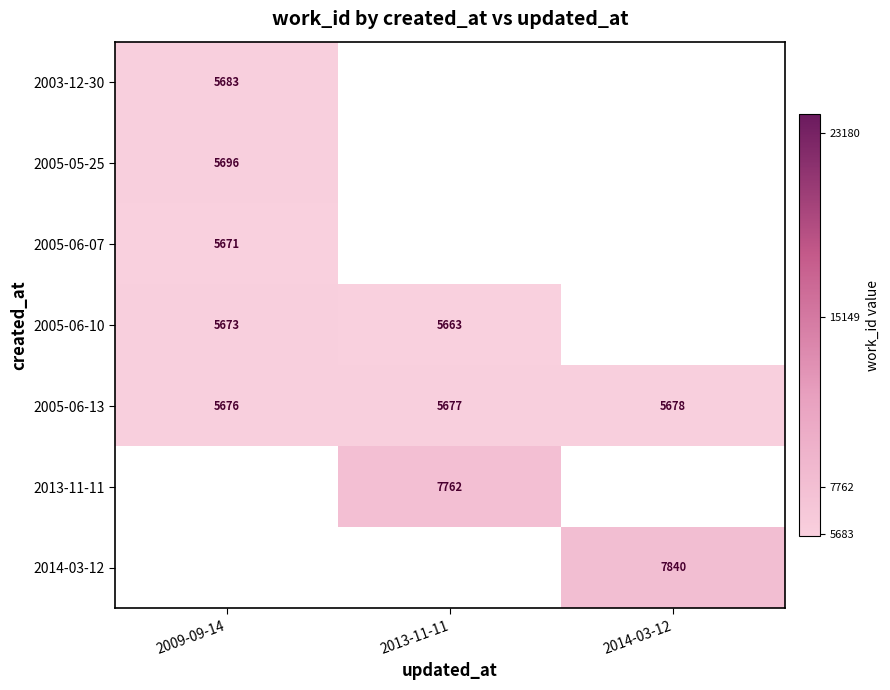

At how many categories does at least one series exceed 7734?

2